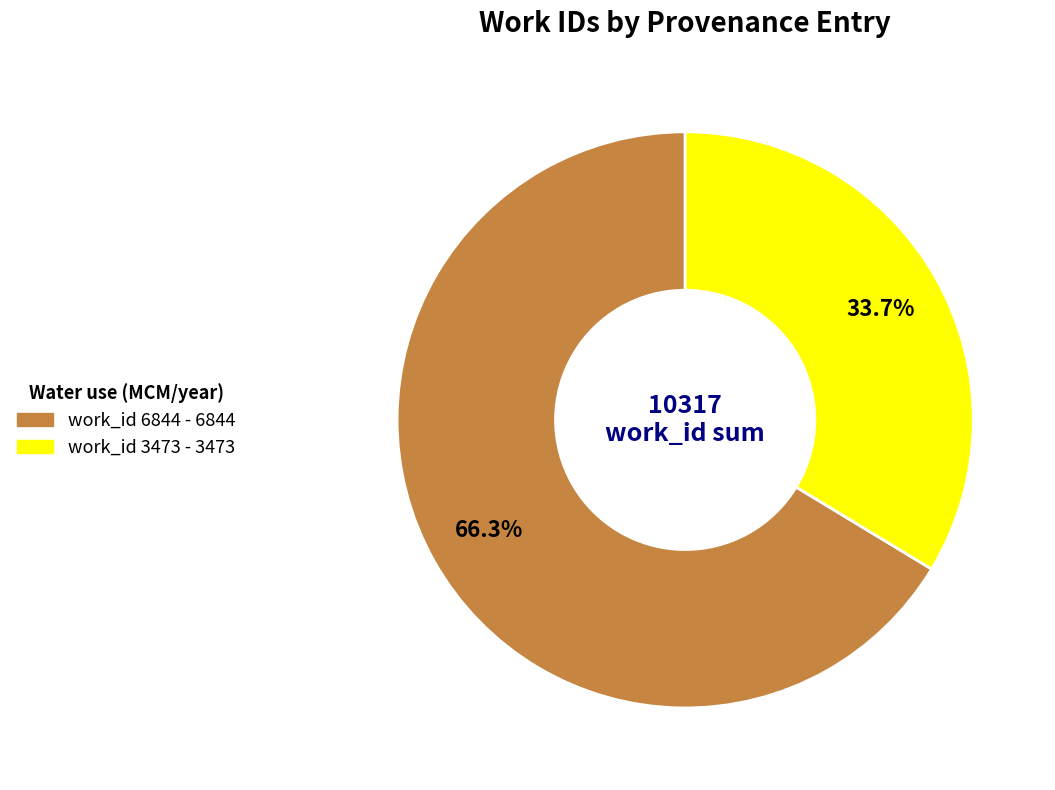

To the nearest percent, what is the difference between the largest and smallest slice percentages?

33%